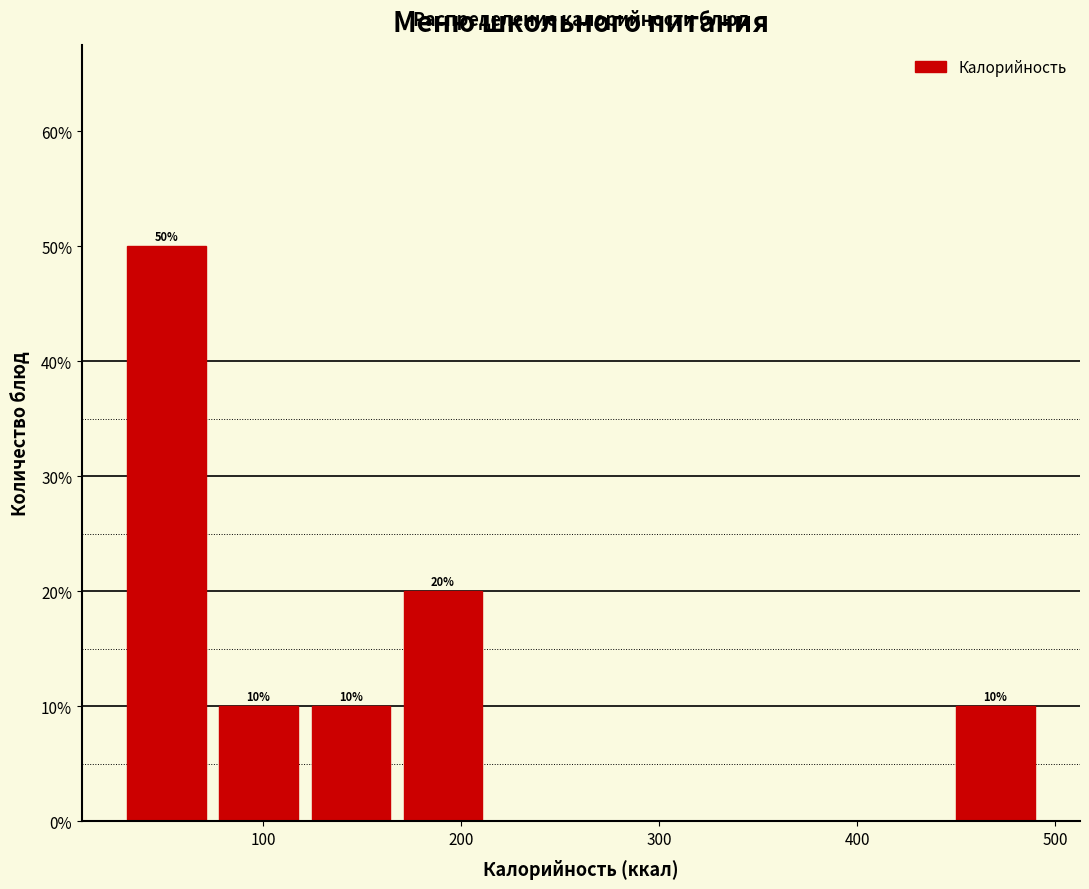

Which range on the x-axis has the tallest bar?

30 to 70